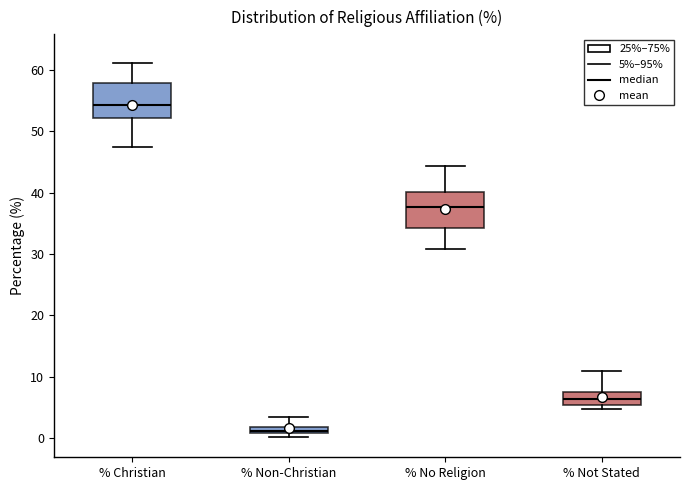

Which box has the highest median line?

% Christian